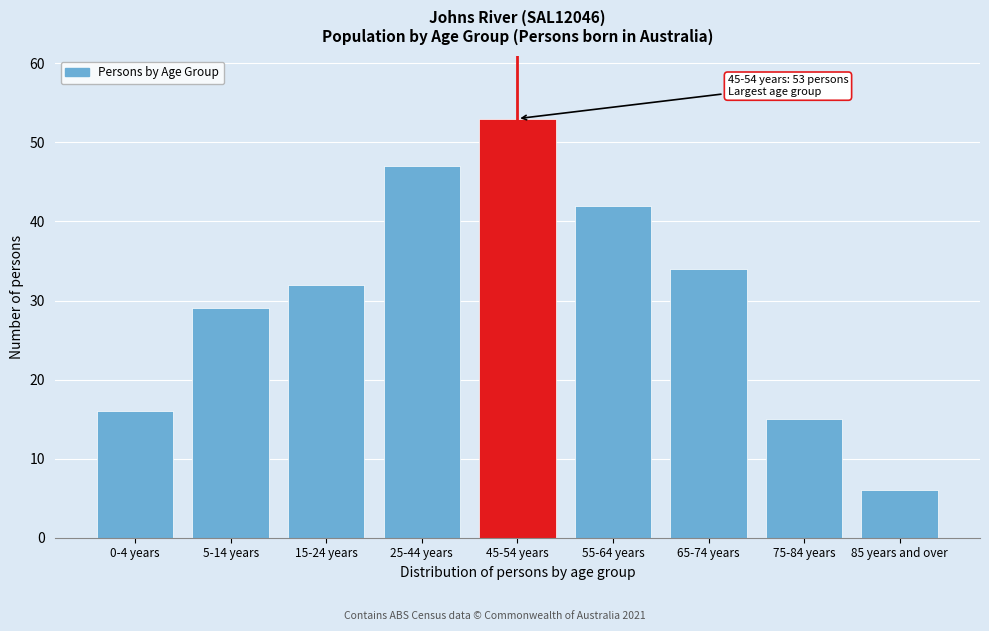

Reading right to left, what are all the values shown in this chart?

85 years and over=6	75-84 years=15	65-74 years=34	55-64 years=42	45-54 years=53	25-44 years=47	15-24 years=32	5-14 years=29	0-4 years=16